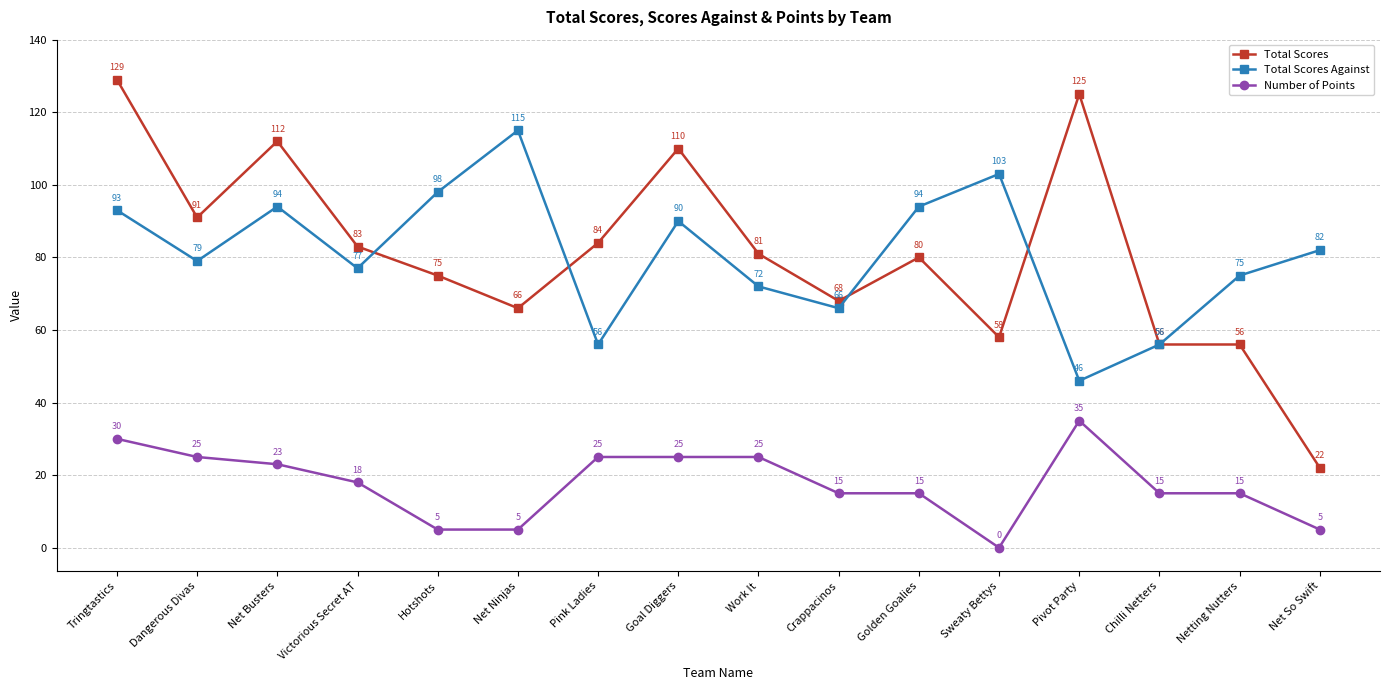

Which series has the largest range (max minus min)?

Total Scores